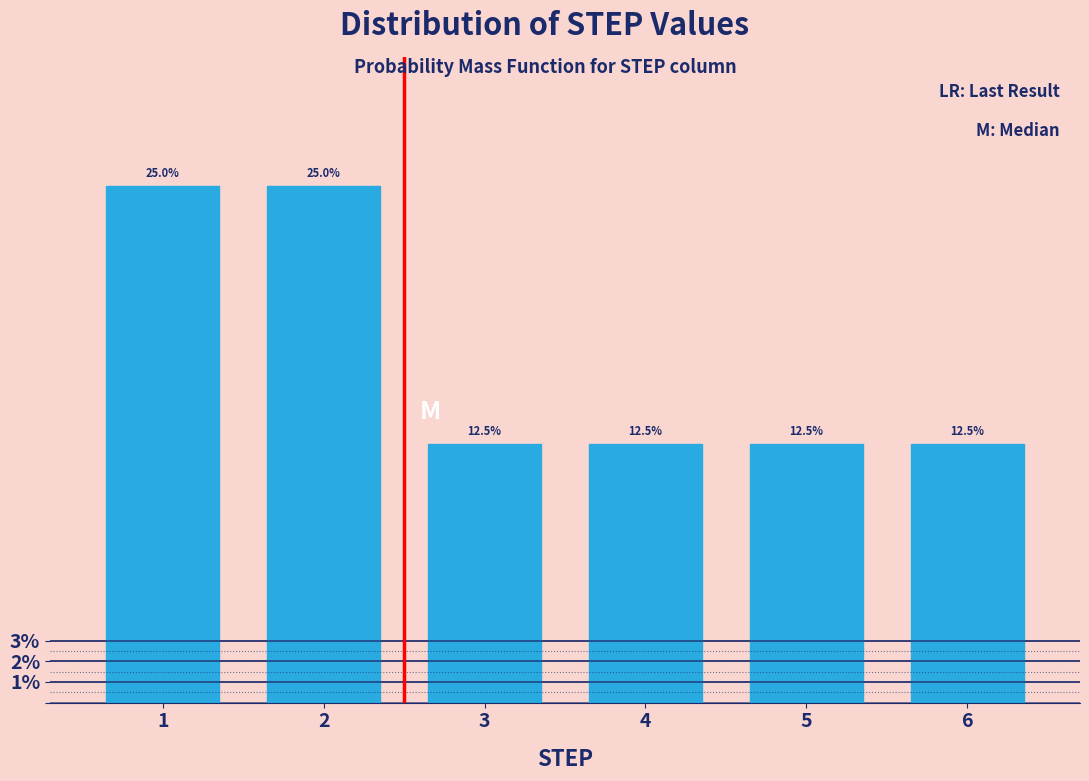

Reading left to right, extract all data points from this chart.

25.0	25.0	12.5	12.5	12.5	12.5